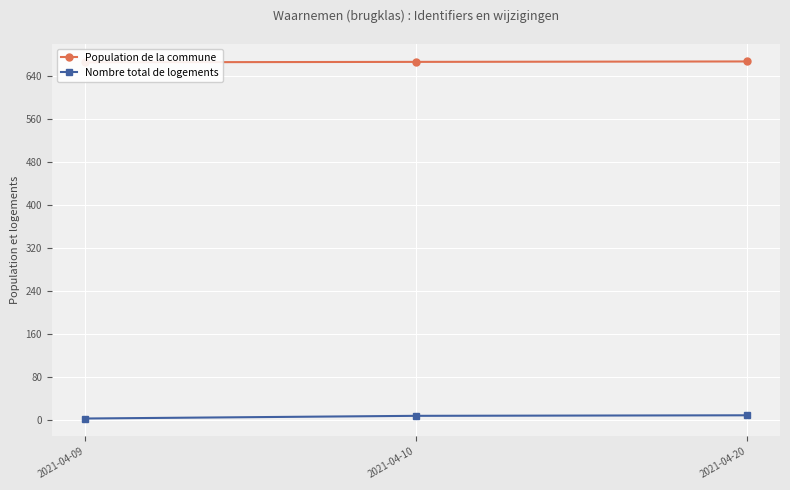

List the series in order of their overall mean, lowest first.

Nombre total de logements, Population de la commune